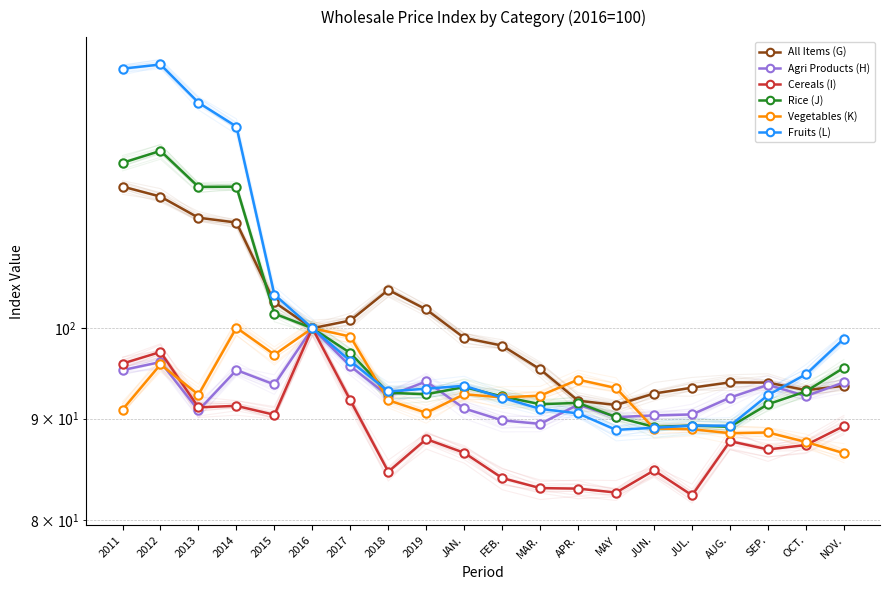

What is the maximum value for Fruits (L)?

135.9